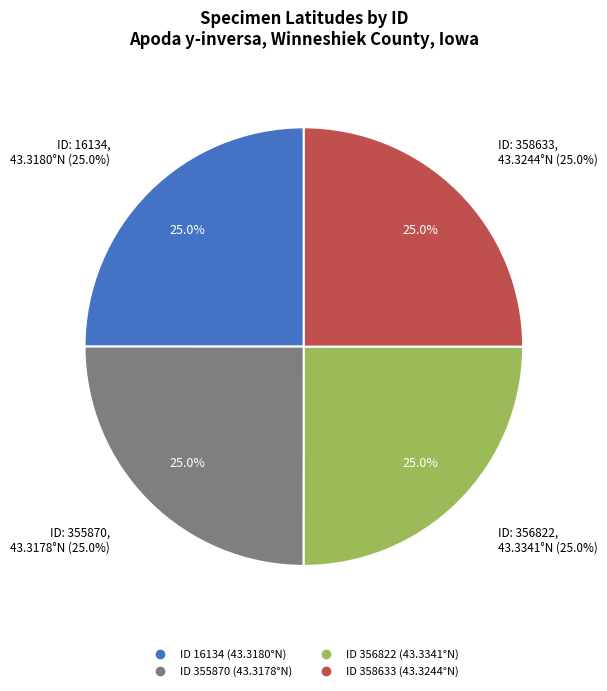

Which slice is the smallest?

355870